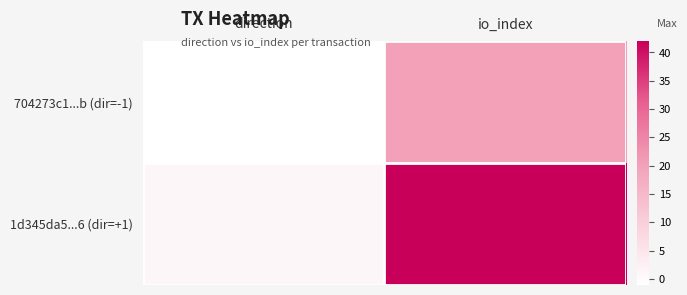

How many series are shown in this chart?

2